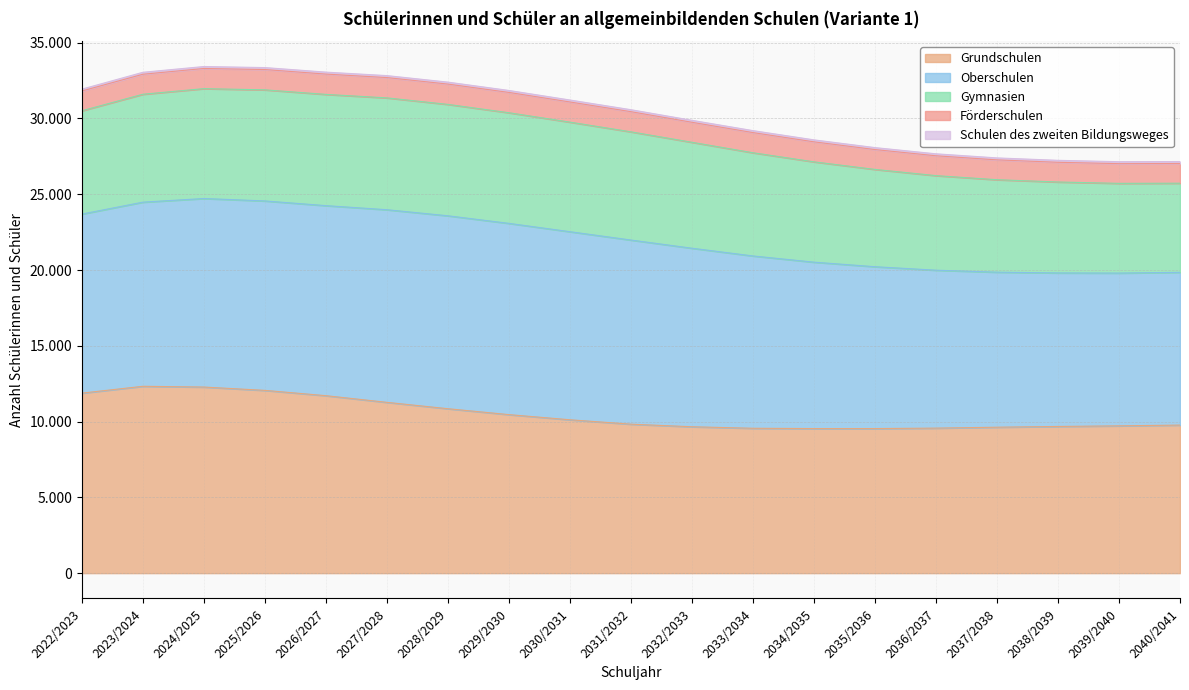

What is the approximate value of Förderschulen at 2037/2038, to the nearest 5?

1310